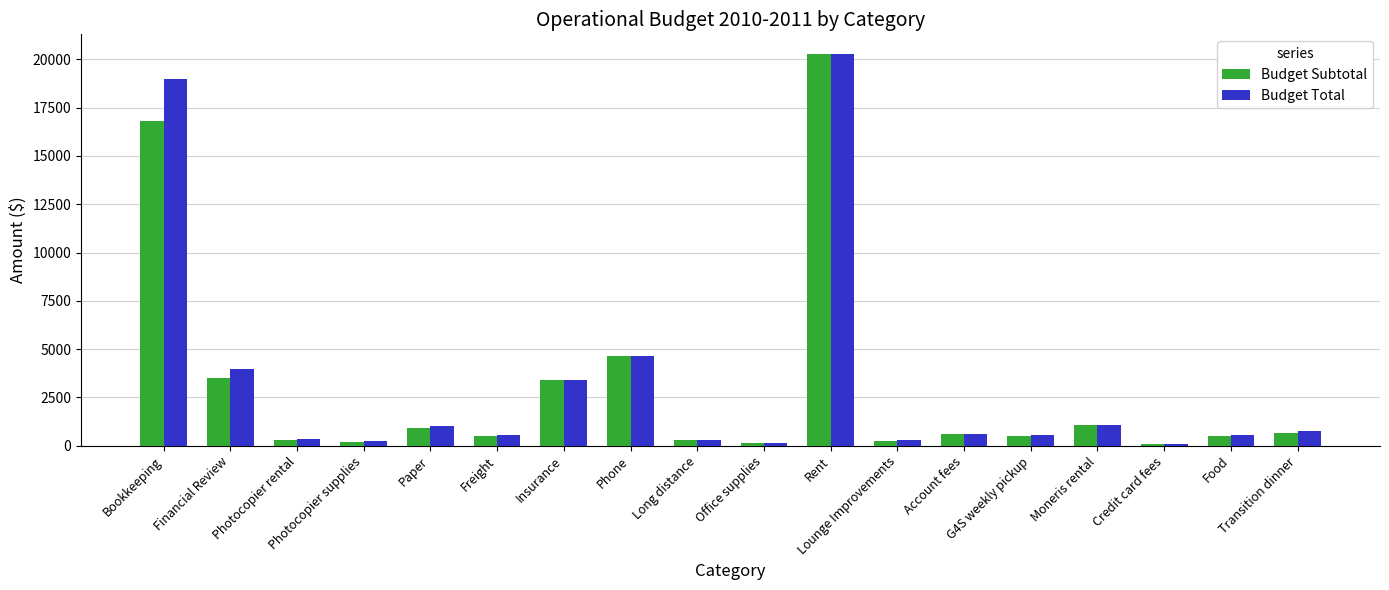

At which label does Budget Total first exceed 600?

Bookkeeping